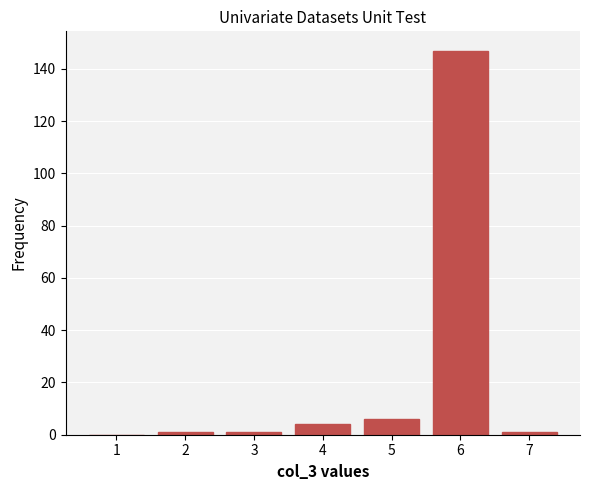

Reading right to left, what are all the values shown in this chart?

7=1	6=147	5=6	4=4	3=1	2=1	1=0